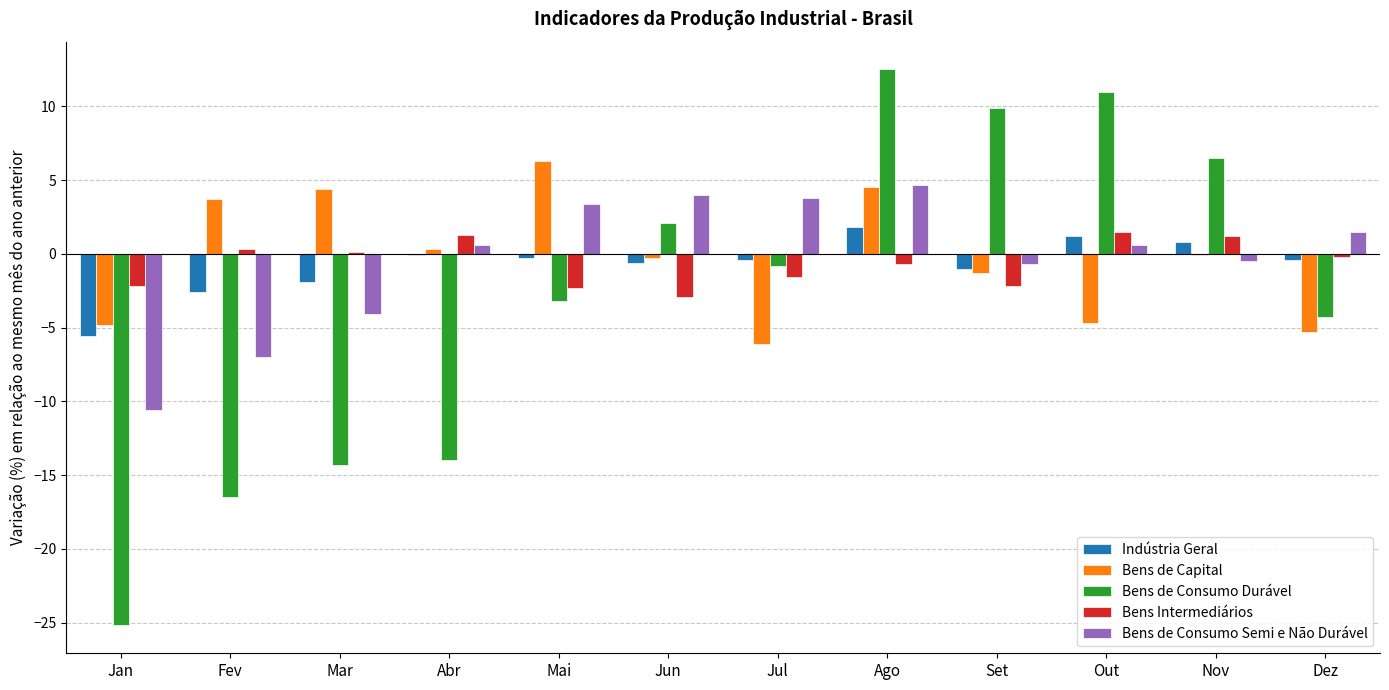

What are all the series names shown in the legend?

Indústria Geral, Bens de Capital, Bens de Consumo Durável, Bens Intermediários, Bens de Consumo Semi e Não Durável